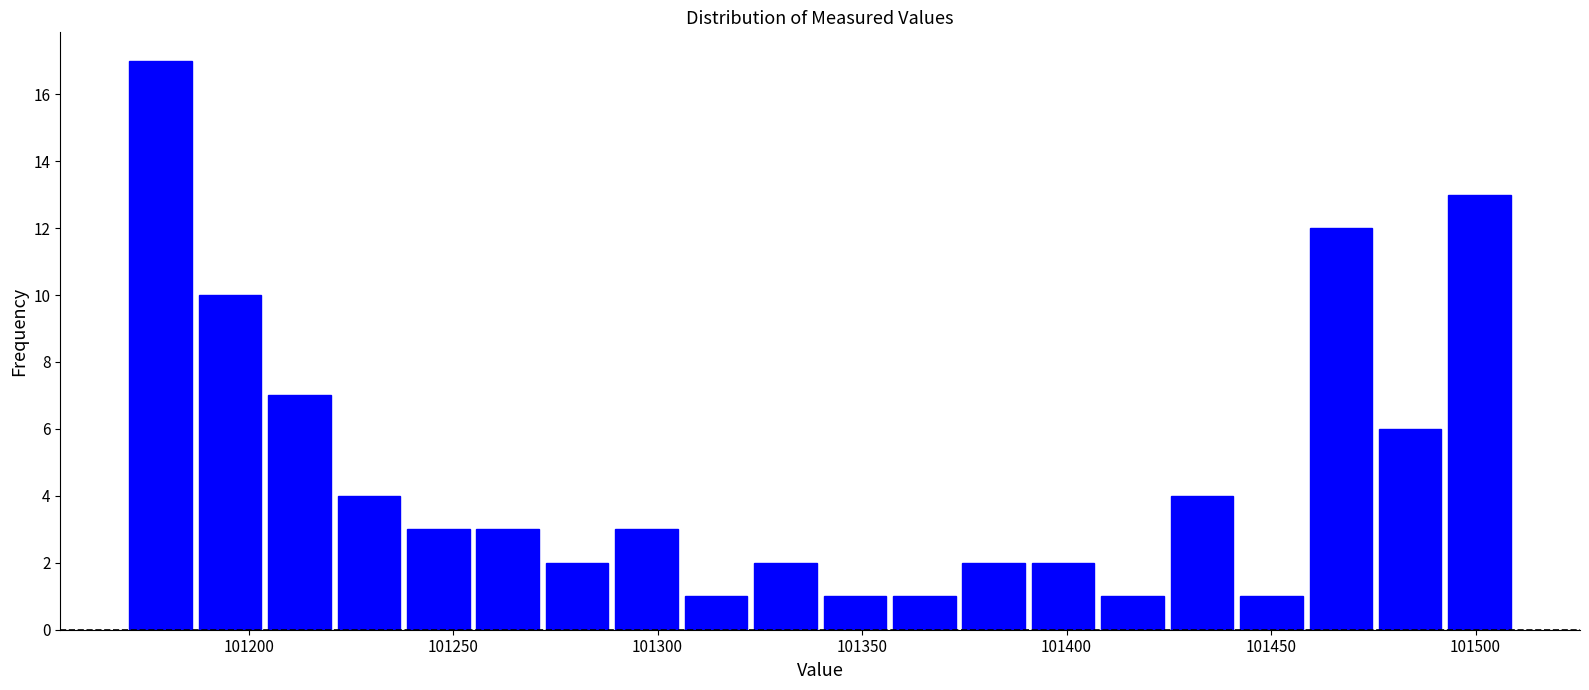

Around what value on the x-axis is the tallest bar? Give the approximate position of its centre, as read against the axis.

101180